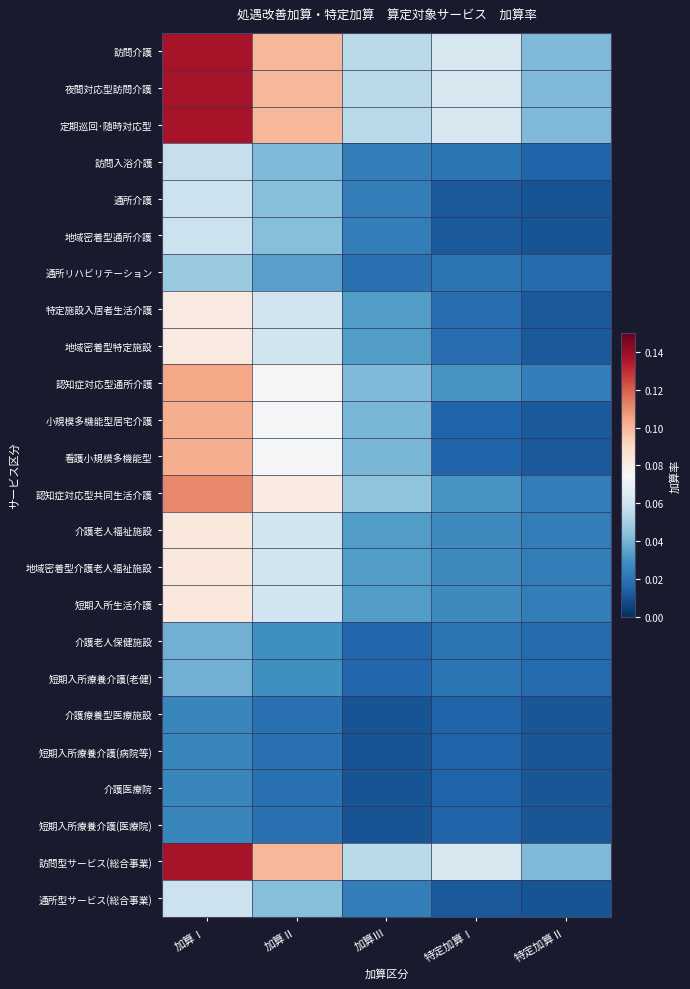

Which series has the largest range (max minus min)?

訪問介護